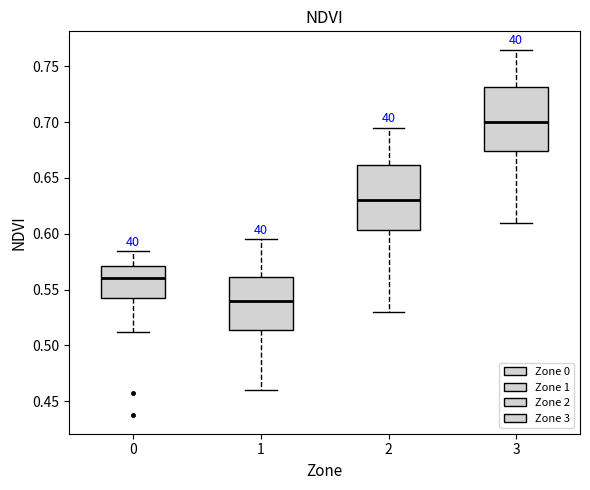

Reading left to right, read every box against the y-axis: the position of its median line, the range the box covers, and the ends of its whiskers. The values are not printed on the chart, so give them approximately, as read against the axis.

0: median 0.560, box 0.540 to 0.570, whiskers 0.510 to 0.585
1: median 0.540, box 0.515 to 0.560, whiskers 0.460 to 0.595
2: median 0.630, box 0.605 to 0.660, whiskers 0.530 to 0.695
3: median 0.700, box 0.675 to 0.730, whiskers 0.610 to 0.765